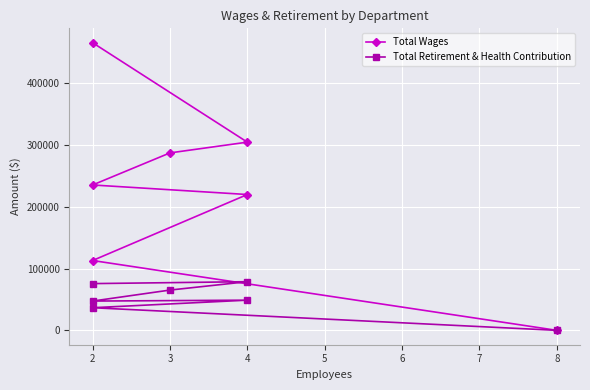

The Total Retirement & Health Contribution series shows 111794 at 3. True or false?

False